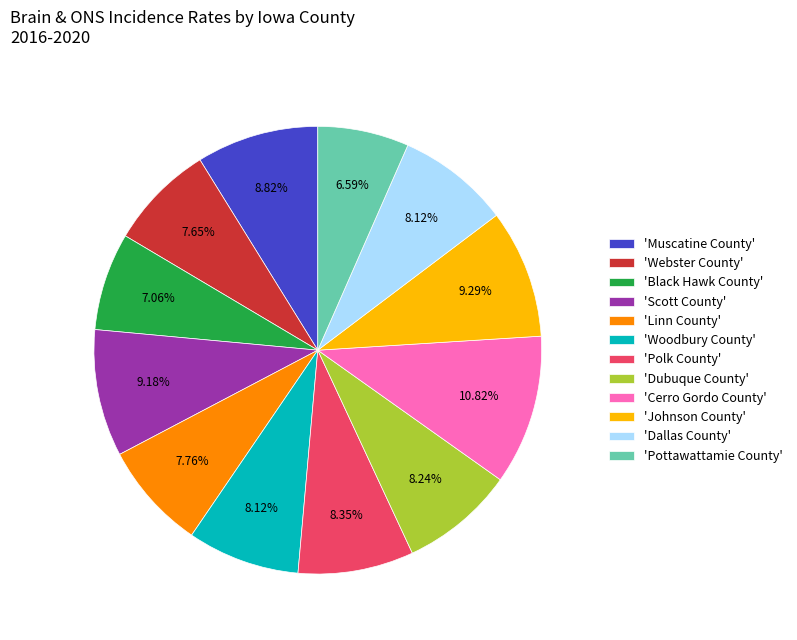

Is the sum of 'Woodbury County' and 'Black Hawk County' greater than half?

No